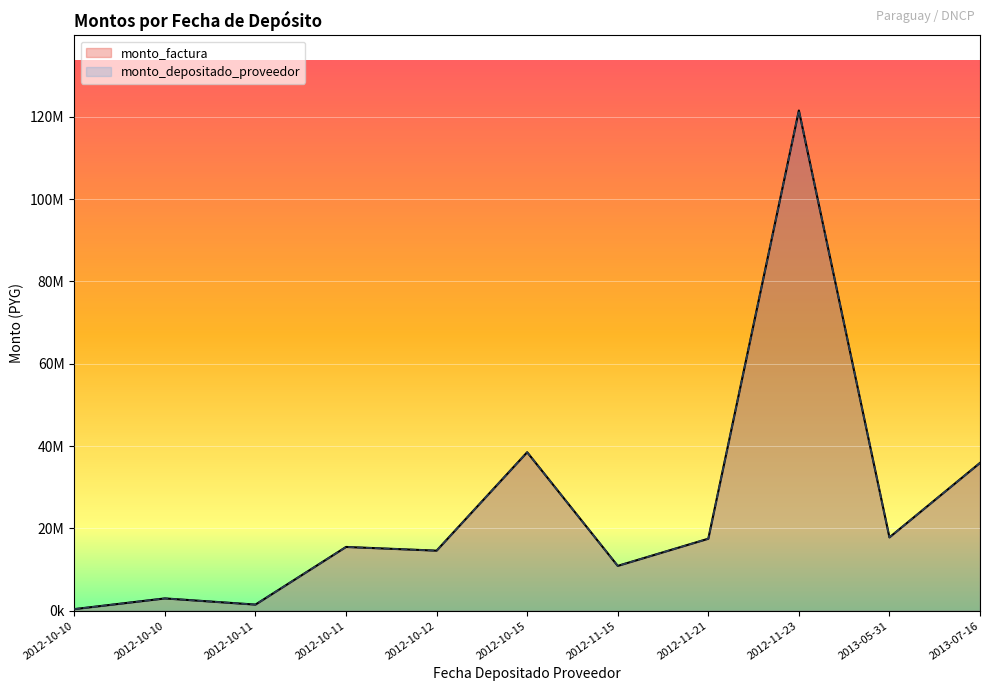

Is it true that monto_depositado_proveedor equals 10940566 at 2012-11-21?

False